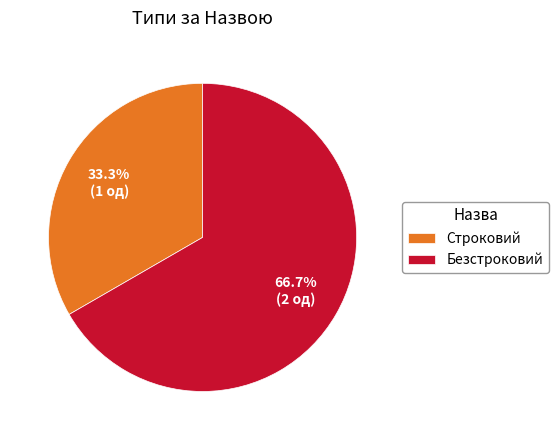

How many slices are in this pie chart?

2